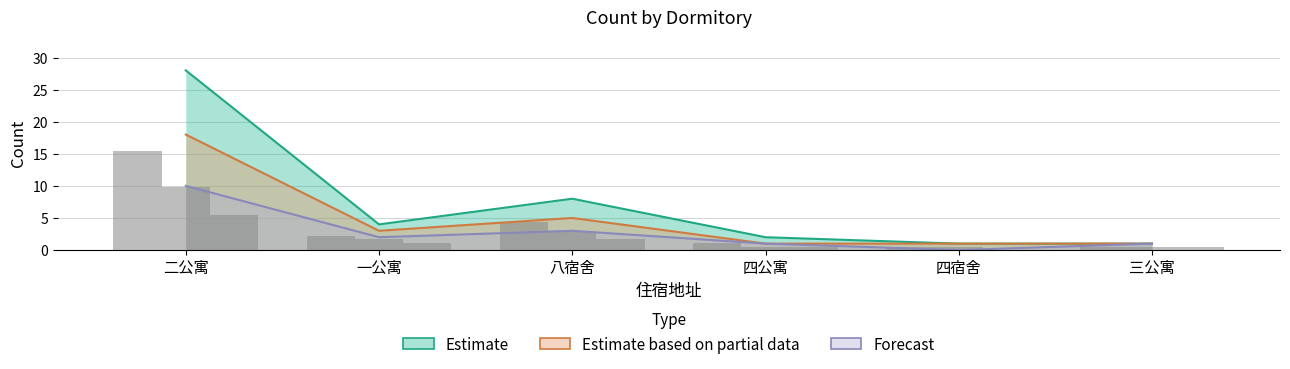

Where does the Estimate series first go above 4?

二公寓